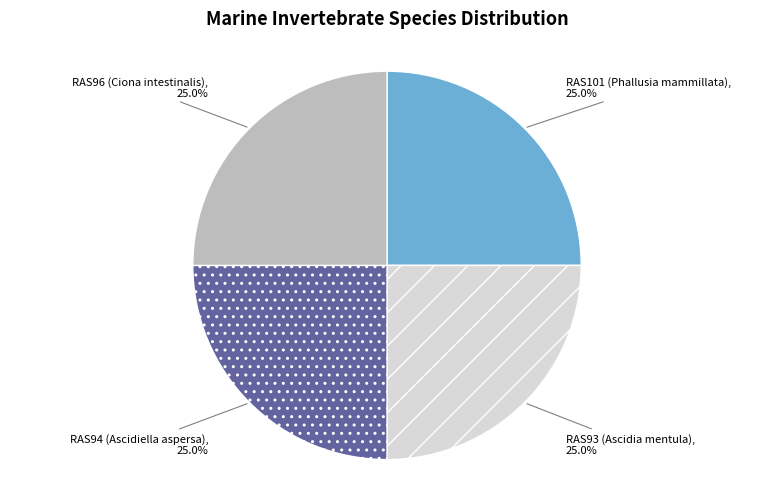

What is the total percentage of RAS101 (Phallusia mammillata) and RAS96 (Ciona intestinalis)?

50.0%